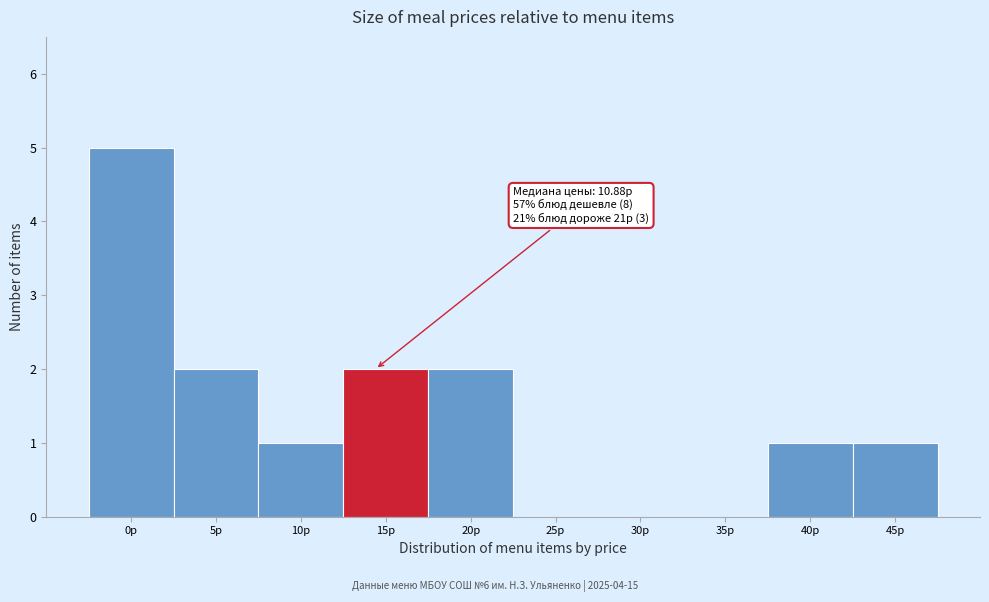

Reading left to right, list all the values displayed in this chart.

0р=5	5р=2	10р=1	15р=2	20р=2	25р=0	30р=0	35р=0	40р=1	45р=1